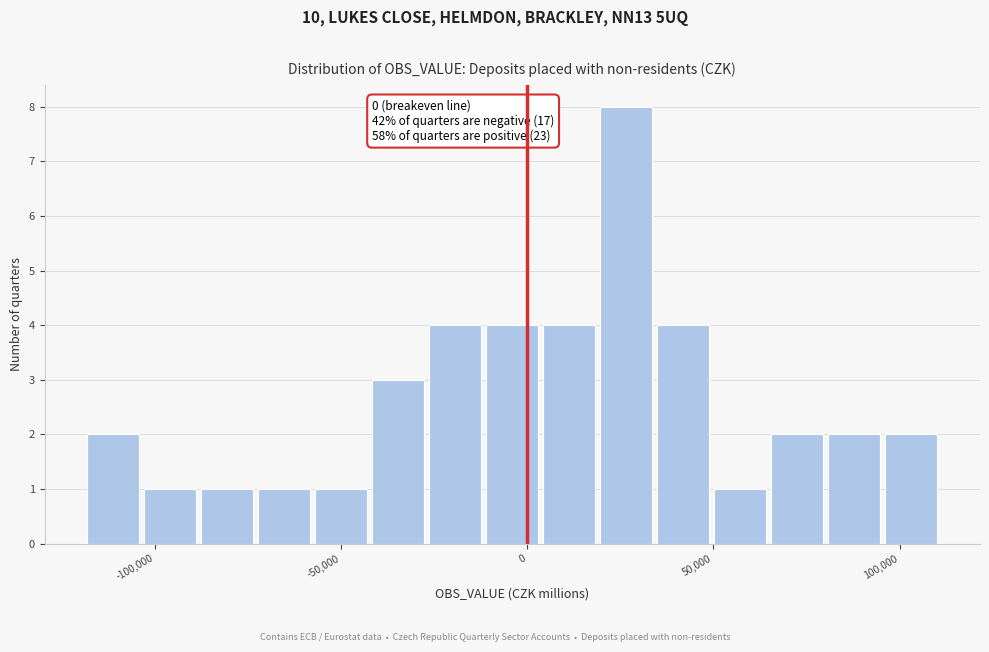

Read against the x-axis, roughly where is the centre of the tallest bar?

25000